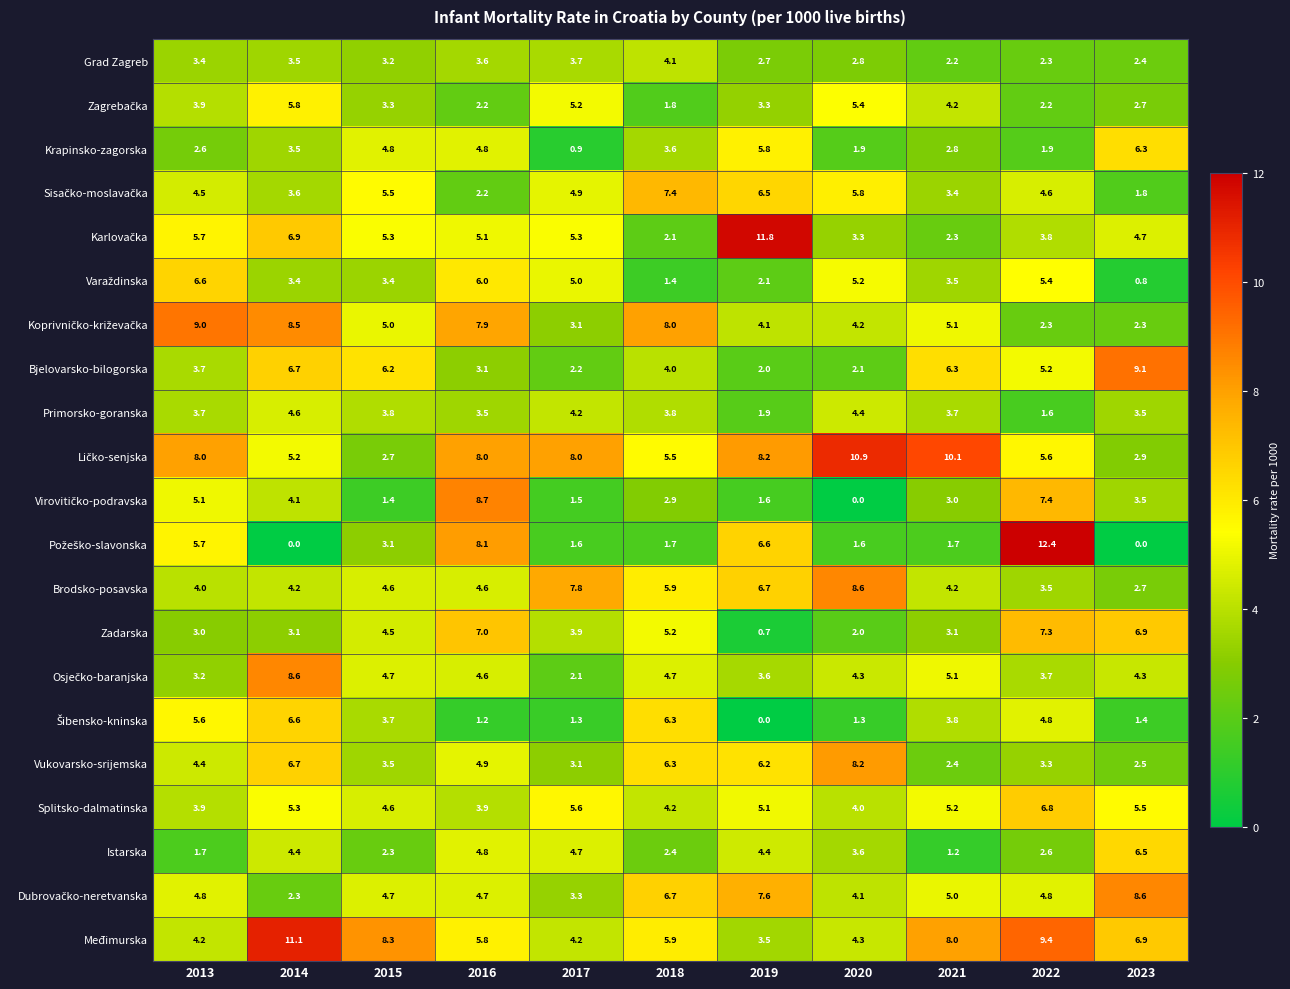

The Brodsko-posavska series shows 4.6 at 2015. True or false?

True